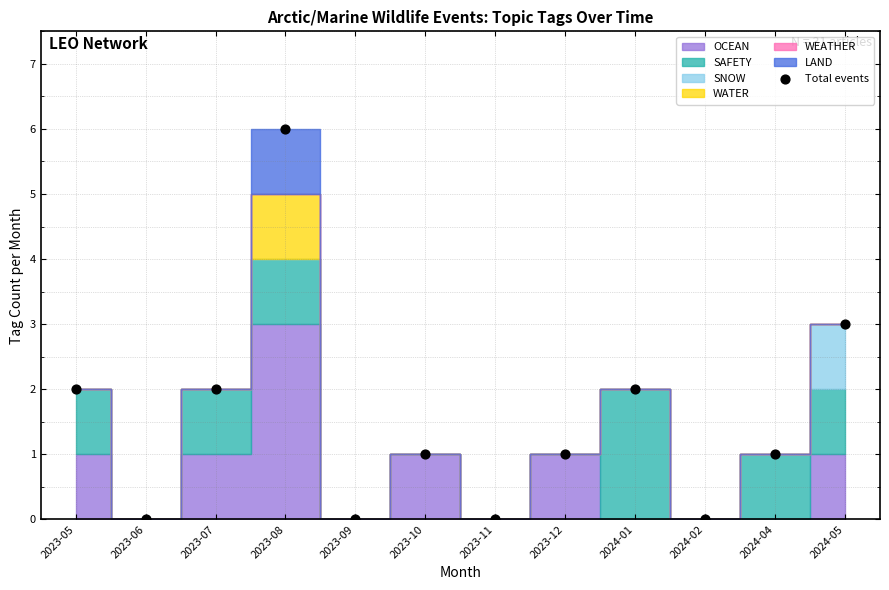

What is the range of Y values (max minus min)?

6